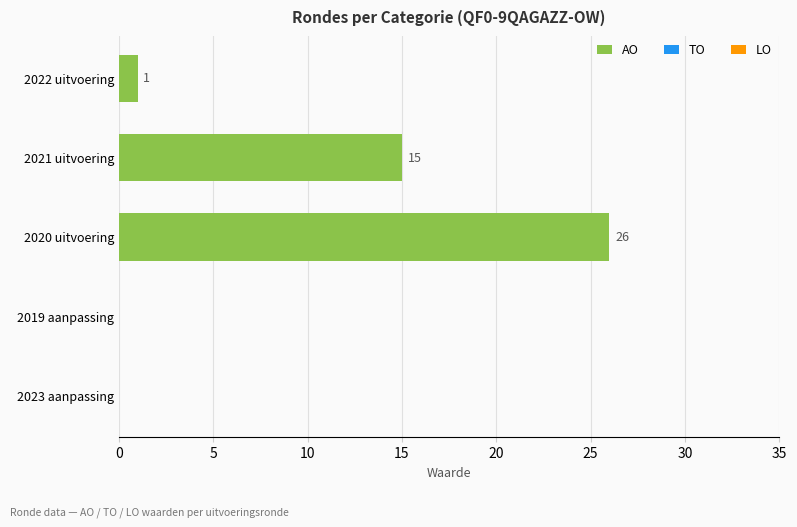

Reading top to bottom, transcribe all the data shown in this chart.

2022 uitvoering=1	2021 uitvoering=15	2020 uitvoering=26	2019 aanpassing=0	2023 aanpassing=0